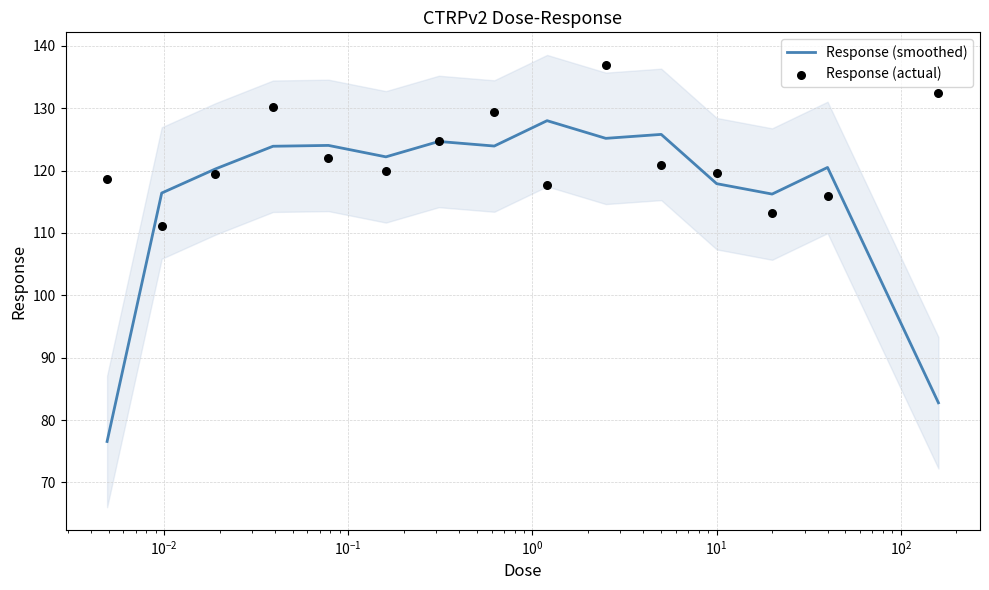

At how many categories does at least one series exceed 120?

11